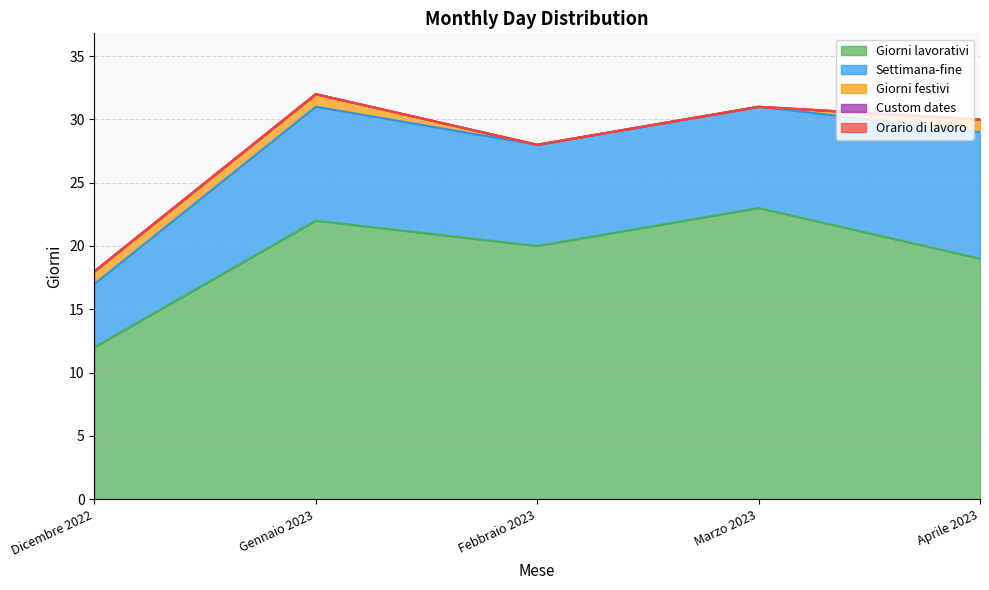

Reading left to right, transcribe all the data shown in this chart.

Giorni lavorativi: Dicembre 2022=12	Gennaio 2023=22	Febbraio 2023=20	Marzo 2023=23	Aprile 2023=19
Settimana-fine: Dicembre 2022=5	Gennaio 2023=9	Febbraio 2023=8	Marzo 2023=8	Aprile 2023=10
Giorni festivi: Dicembre 2022=1	Gennaio 2023=1	Febbraio 2023=0	Marzo 2023=0	Aprile 2023=1
Custom dates: Dicembre 2022=0	Gennaio 2023=0	Febbraio 2023=0	Marzo 2023=0	Aprile 2023=0
Orario di lavoro: Dicembre 2022=0	Gennaio 2023=0	Febbraio 2023=0	Marzo 2023=0	Aprile 2023=0